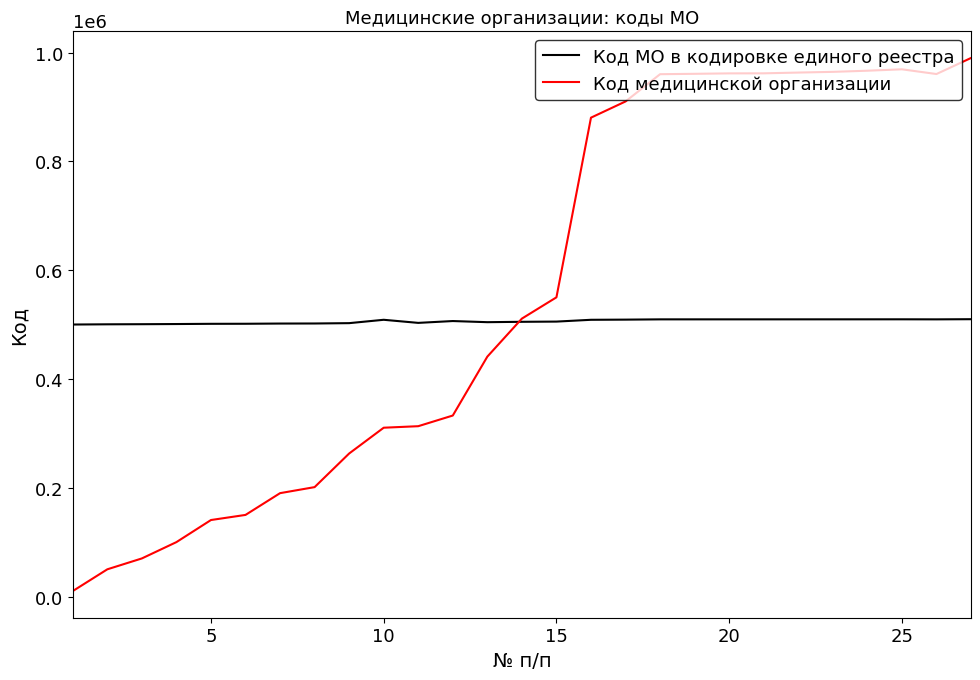

What is the sum of all Код медицинской организации values?

15084327